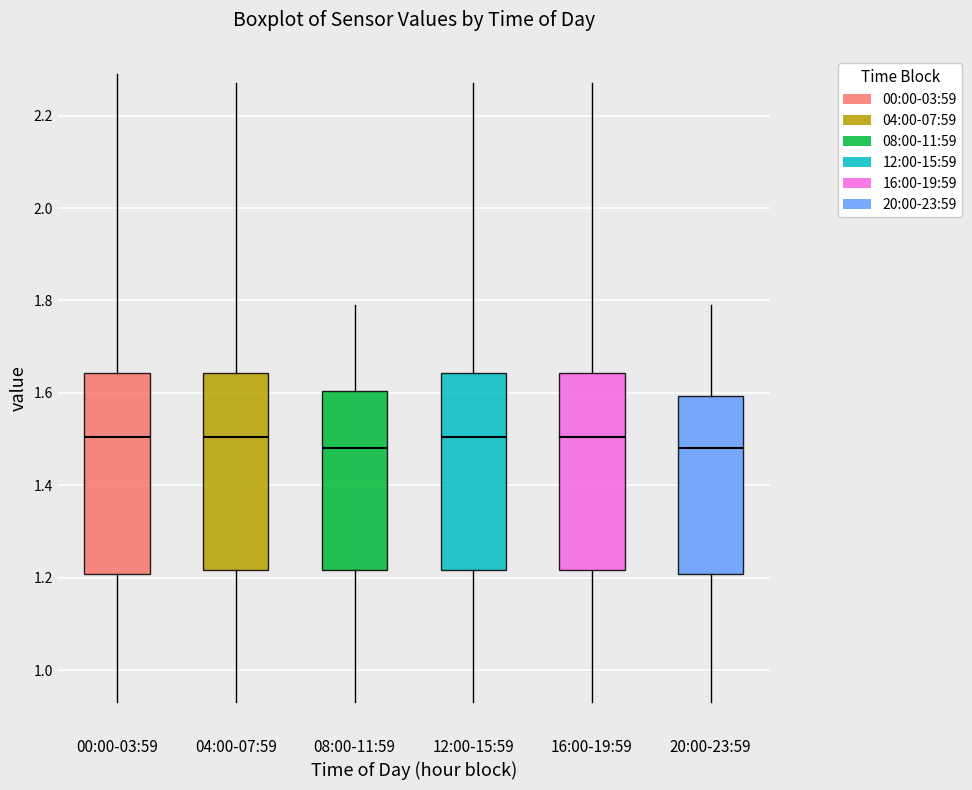

Reading left to right, read every box against the y-axis: the position of its median line, the range the box covers, and the ends of its whiskers. The values are not printed on the chart, so give them approximately, as read against the axis.

00:00-03:59: median 1.50, box 1.20 to 1.64, whiskers 0.94 to 2.30
04:00-07:59: median 1.50, box 1.22 to 1.64, whiskers 0.94 to 2.28
08:00-11:59: median 1.48, box 1.22 to 1.60, whiskers 0.94 to 1.80
12:00-15:59: median 1.50, box 1.22 to 1.64, whiskers 0.94 to 2.28
16:00-19:59: median 1.50, box 1.22 to 1.64, whiskers 0.94 to 2.28
20:00-23:59: median 1.48, box 1.20 to 1.60, whiskers 0.94 to 1.80